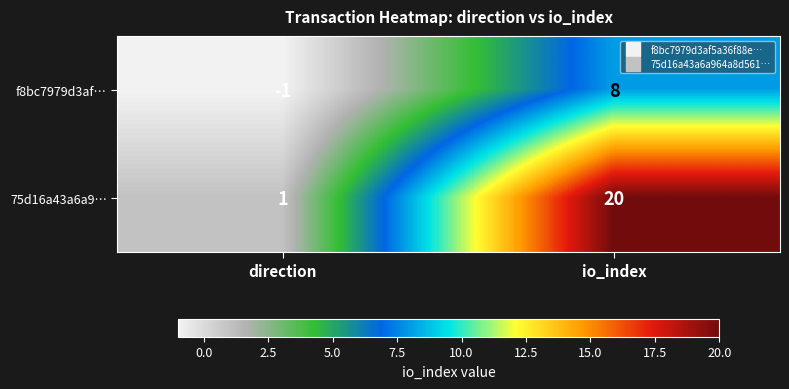

Reading left to right, extract all data points from this chart.

f8bc7979d3af…: -1	8
75d16a43a6a9…: 1	20